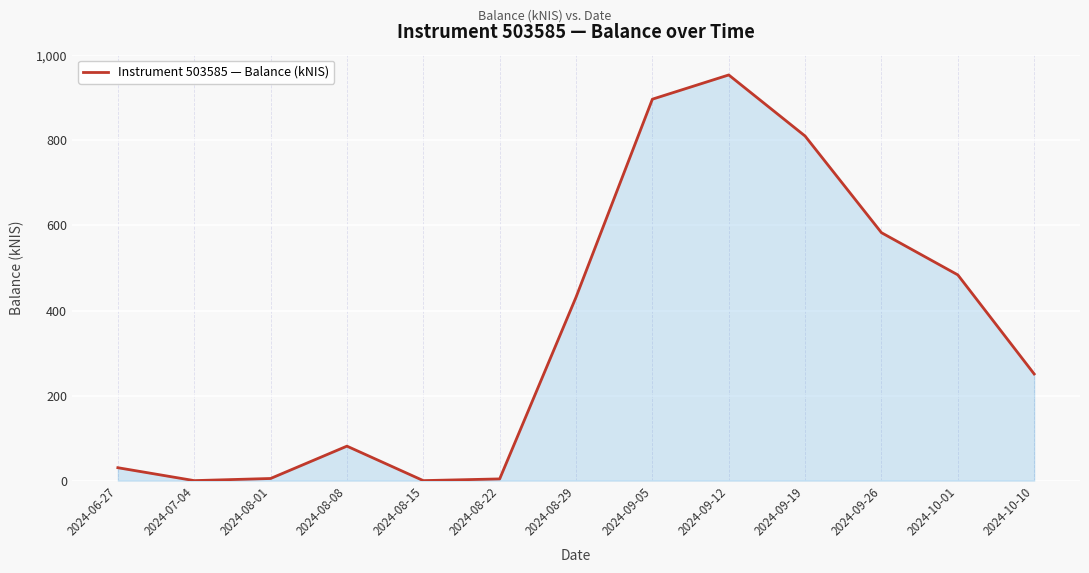

Between 2024-10-10 and 2024-09-19, which is larger?

2024-09-19